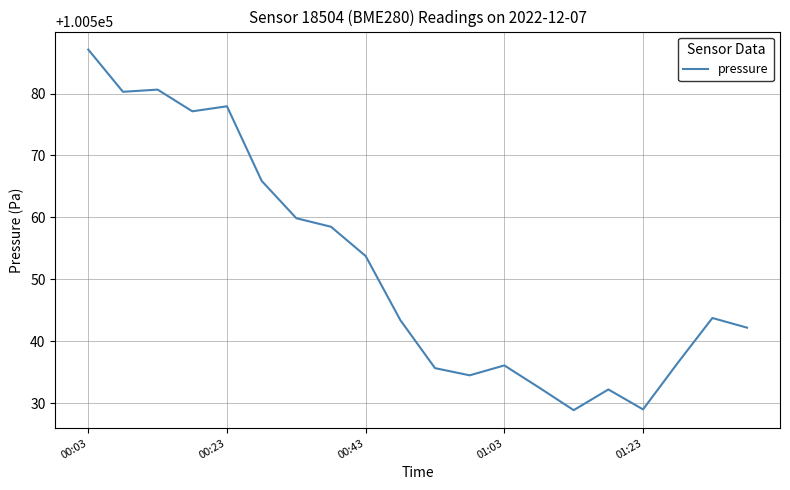

What is the smallest value displayed?

100528.9